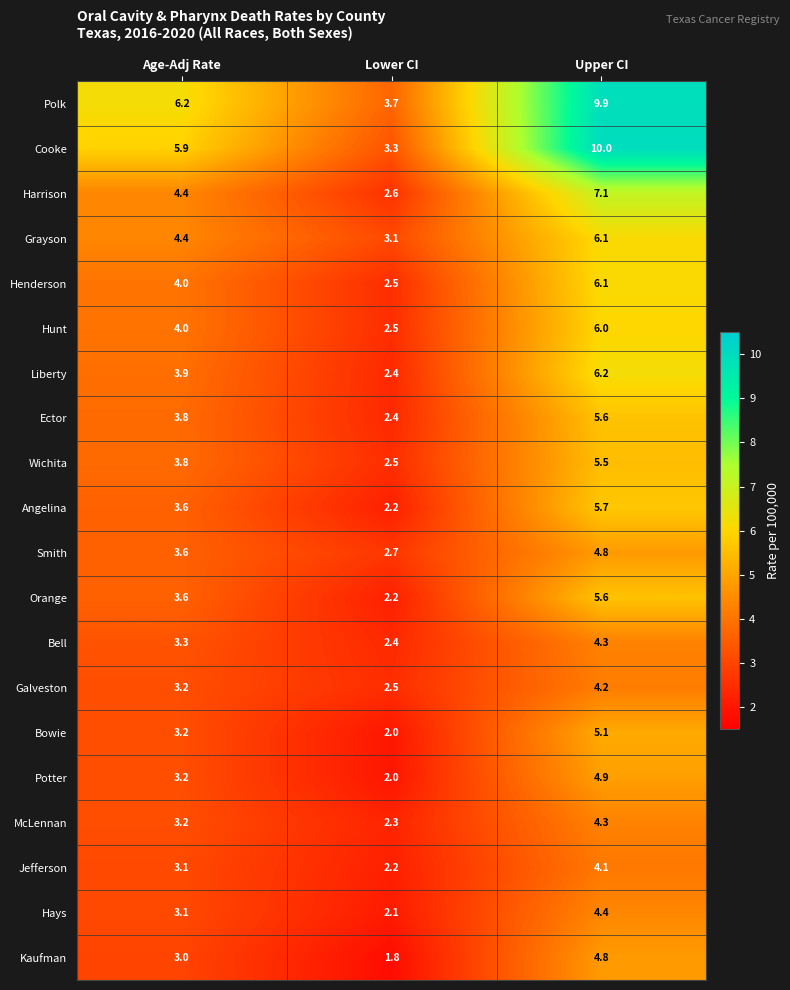

List the labels in order of Bowie value, largest first.

Upper CI, Age-Adj Rate, Lower CI